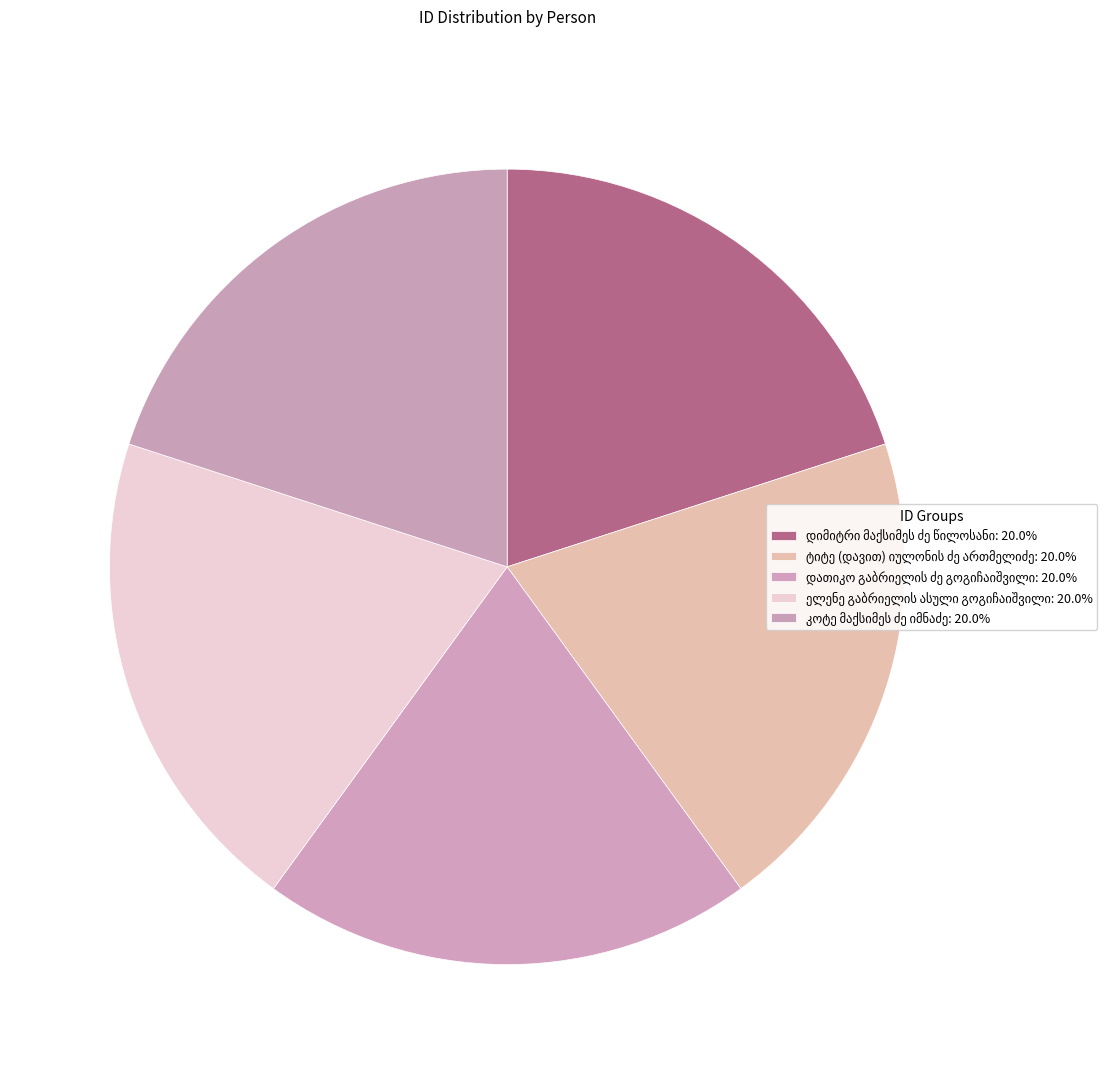

Is დათიკო გაბრიელის ძე გოგიჩაიშვილი the majority of the pie?

No